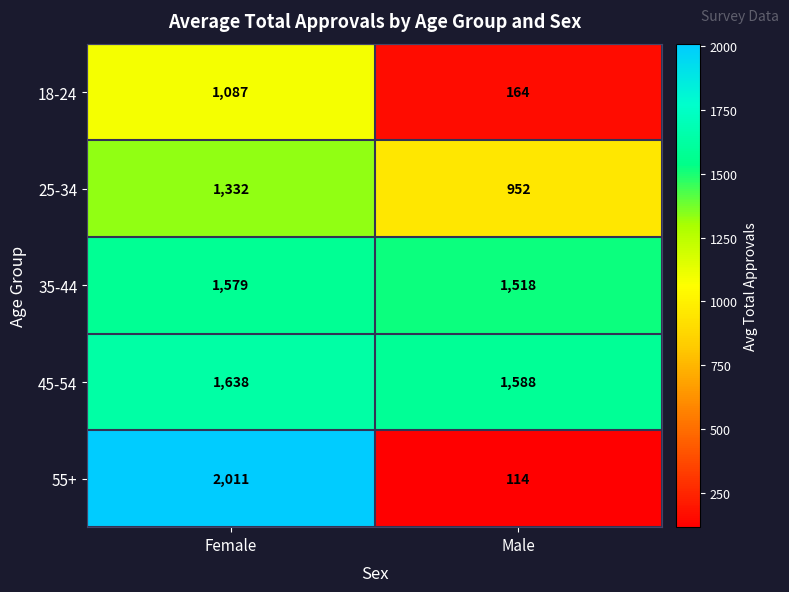

At which category does the chart reach its peak across all series?

Female